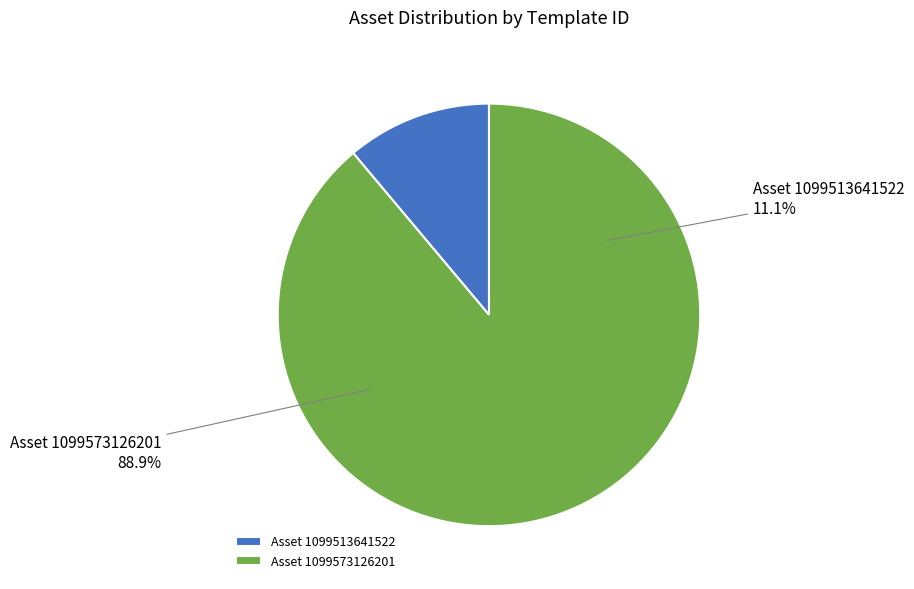

Which category has the smallest portion of the pie?

1099513641522